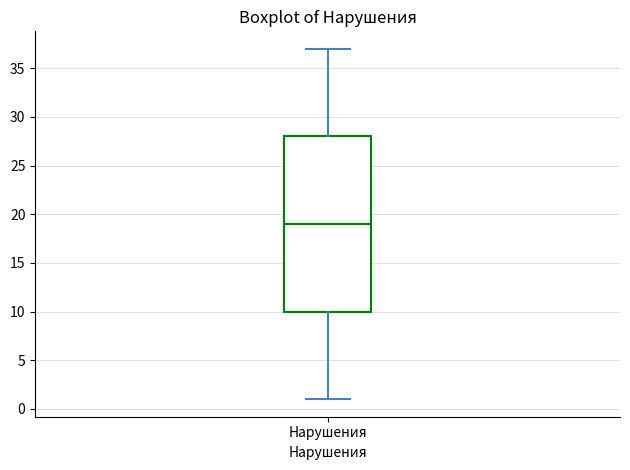

Read this box plot against the y-axis: the position of the median line, the range covered by the box, and the ends of both whiskers. The values are not printed on the chart, so give them approximately, as read against the axis.

median 19, box 10 to 28, whiskers 1 to 37